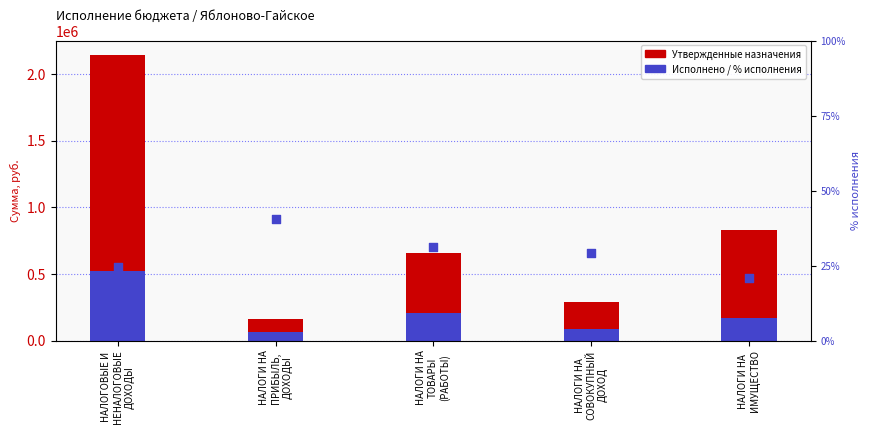

Which series contains the highest Y value?

Утвержденные бюджетные назначения